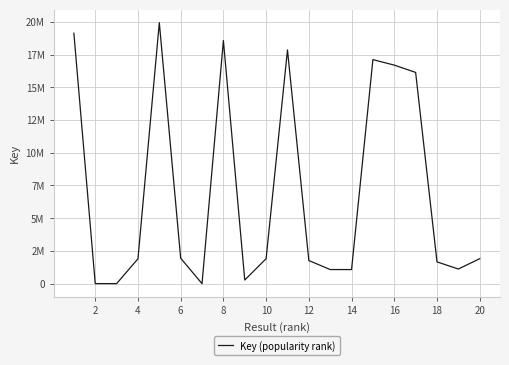

What is the sum of all values?

140050817